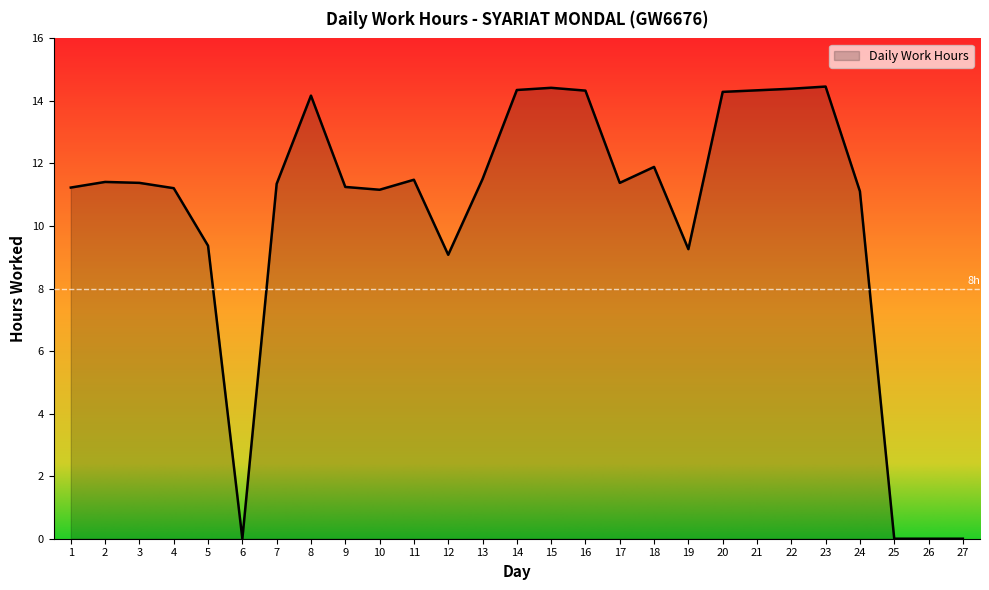

What is the greatest value displayed?

14.5